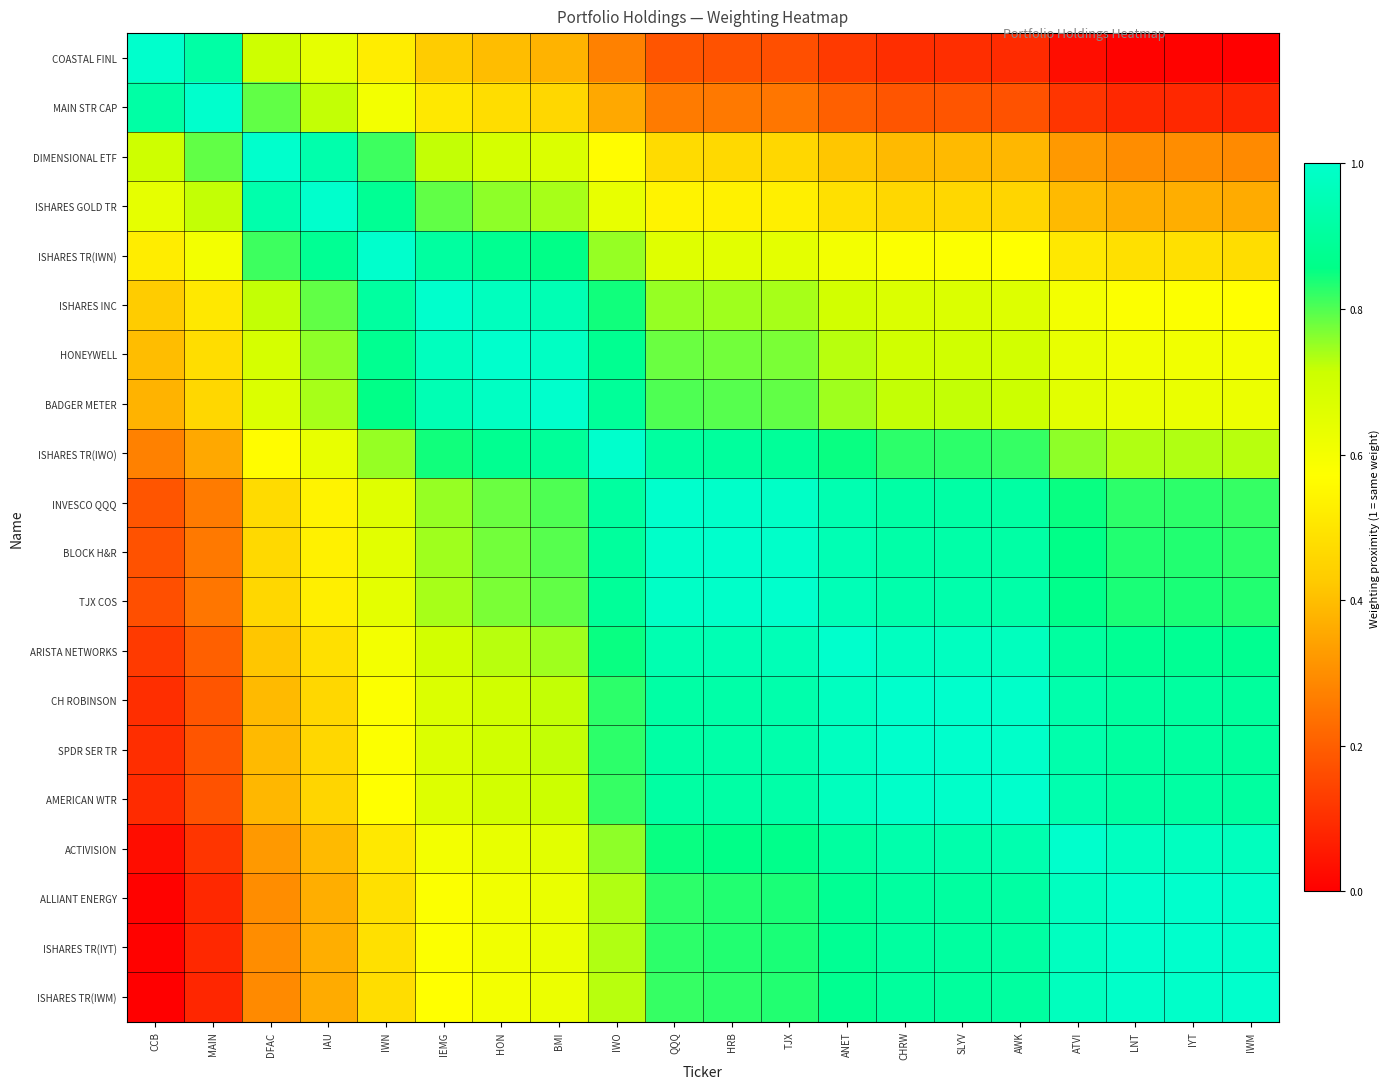

What is the spread (max minus min) of values at IEMG?

0.6